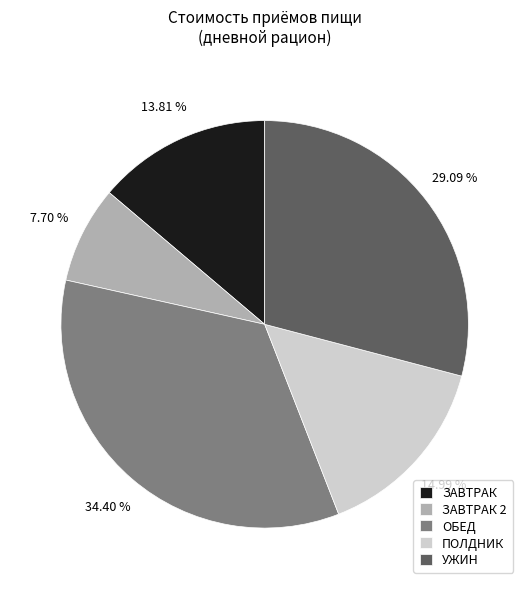

To the nearest percent, what percentage of the pie is ПОЛДНИК?

15%